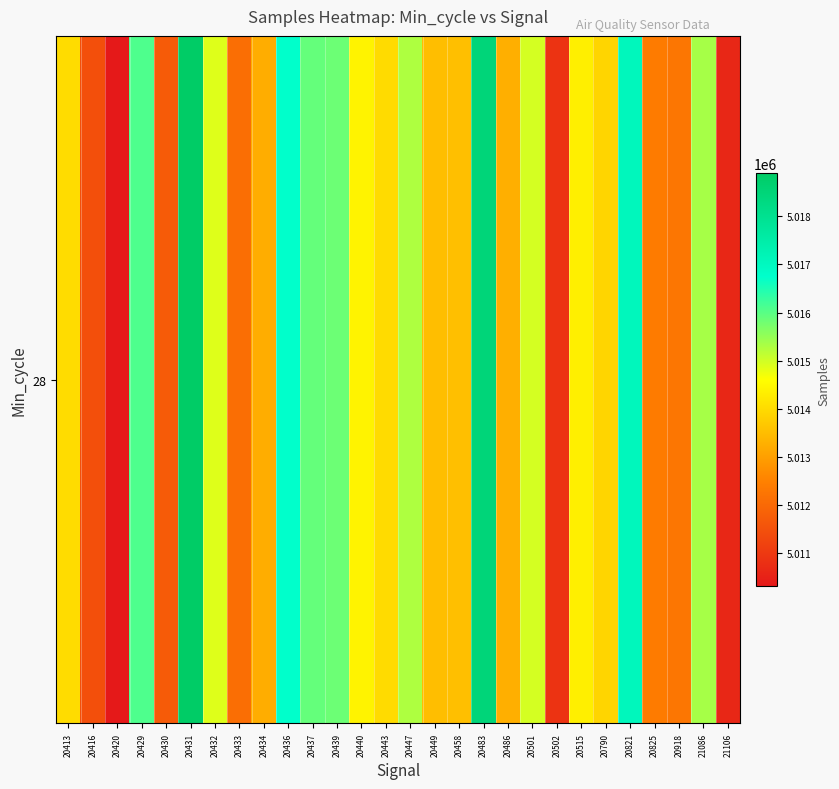

At which category does the chart reach its peak across all series?

20431